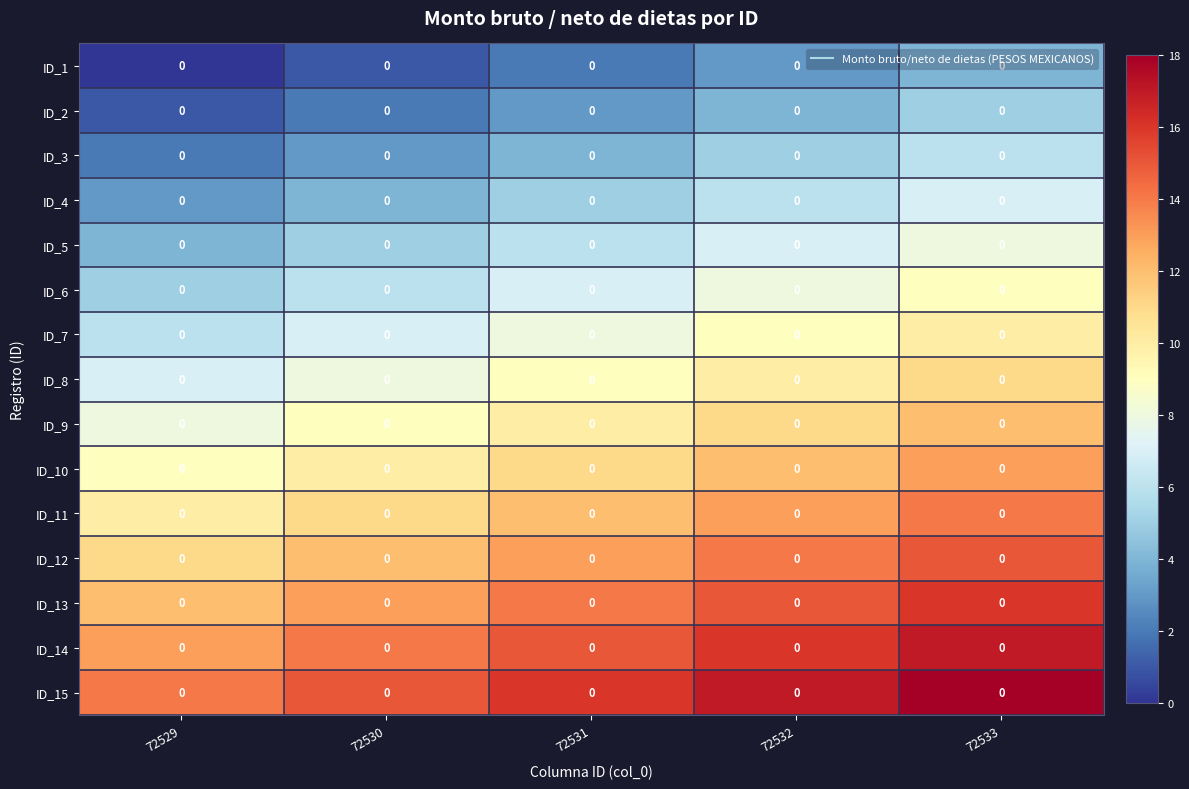

What is the average value of the ID_8 series?

9